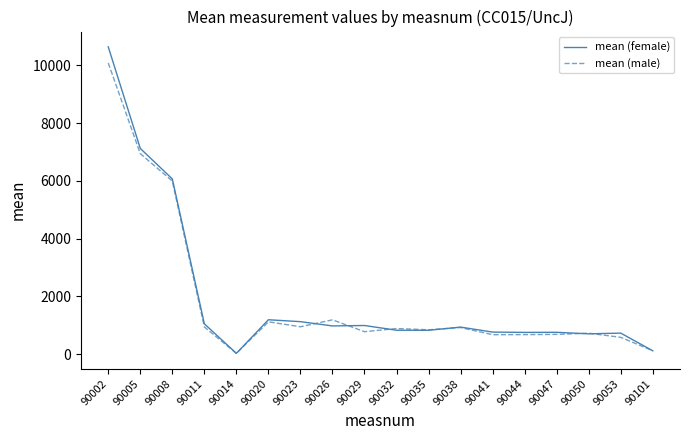

Does the chart display data point markers on the line(s)?

No